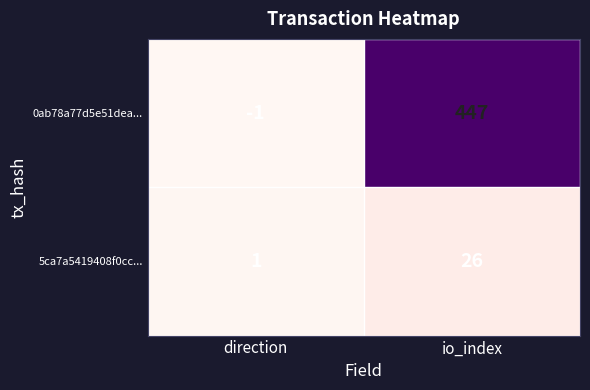

Is it true that 5ca7a5419408f0cc... equals 37 at io_index?

False